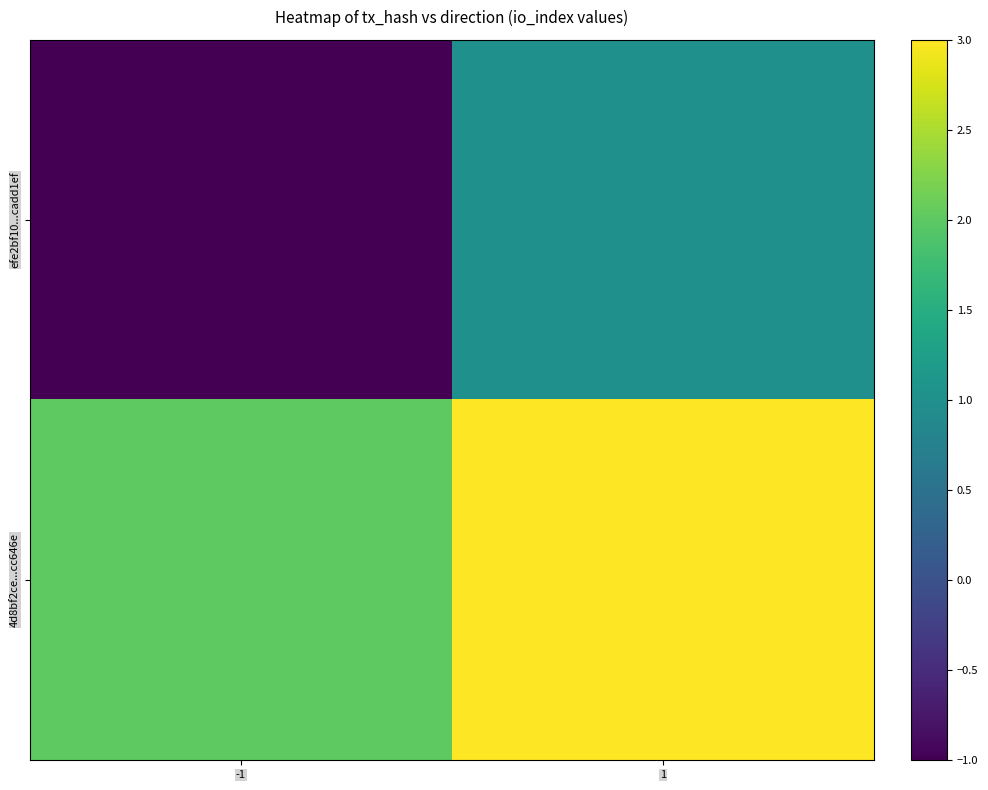

At which category is the sum across all series the highest?

1